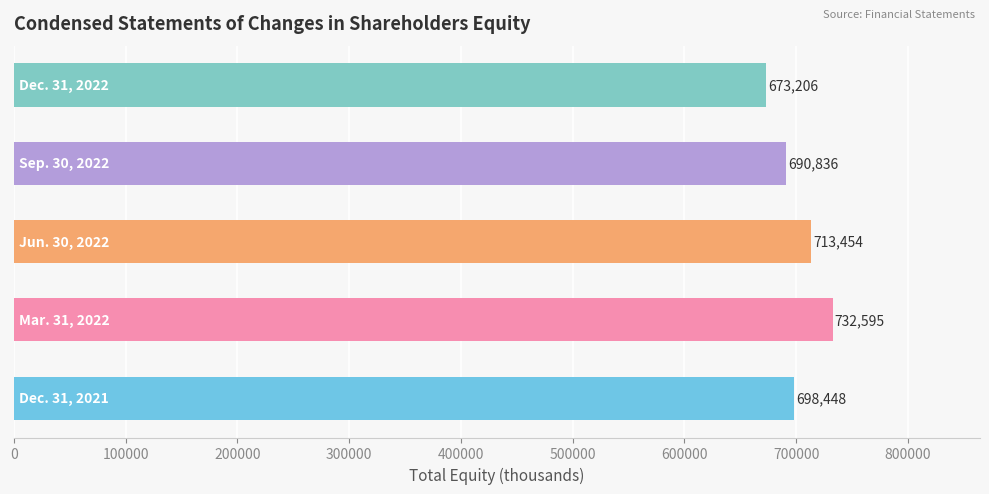

What is the difference between the maximum and minimum values?

59389